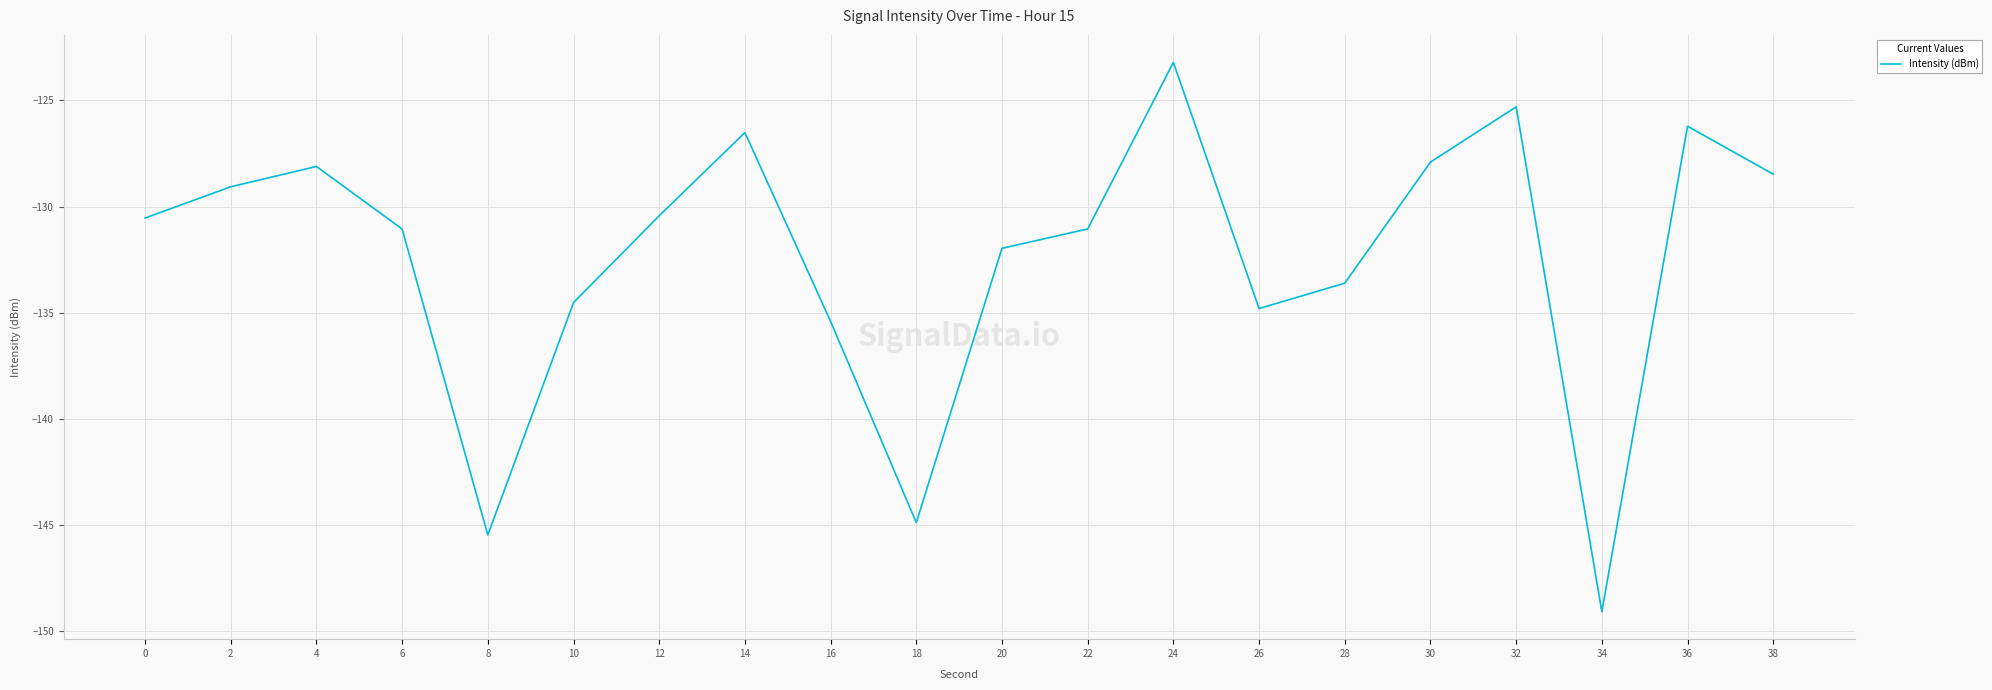

The chart shows a value of -184.9 at 2. True or false?

False